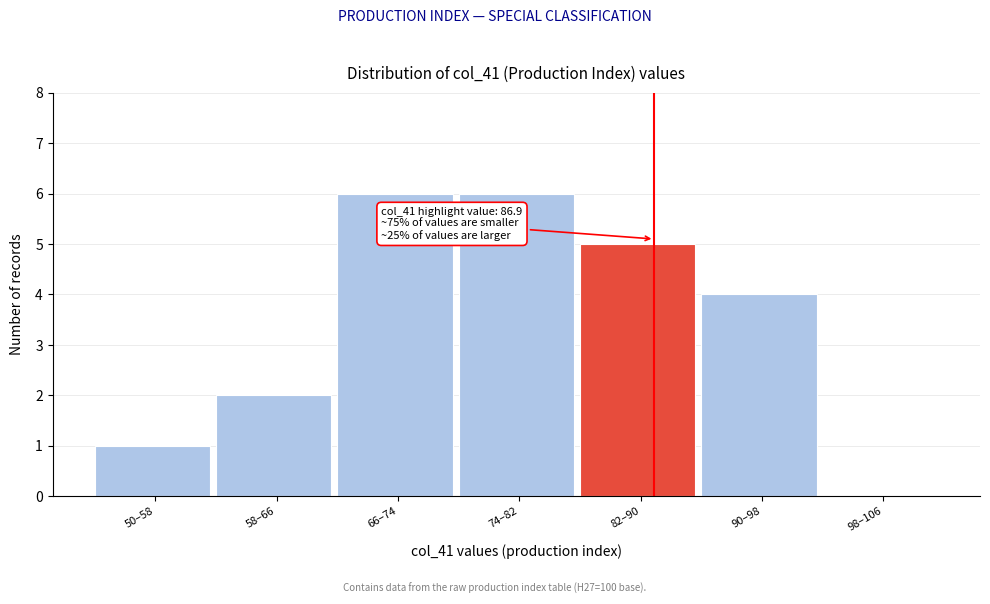

Reading left to right, list all the values displayed in this chart.

50–58=1	58–66=2	66–74=6	74–82=6	82–90=5	90–98=4	98–106=0